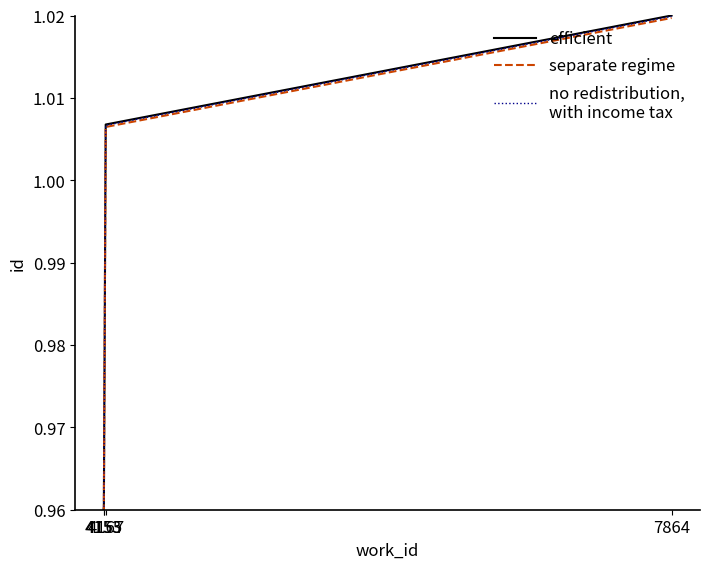

Does the chart display data point markers on the line(s)?

No